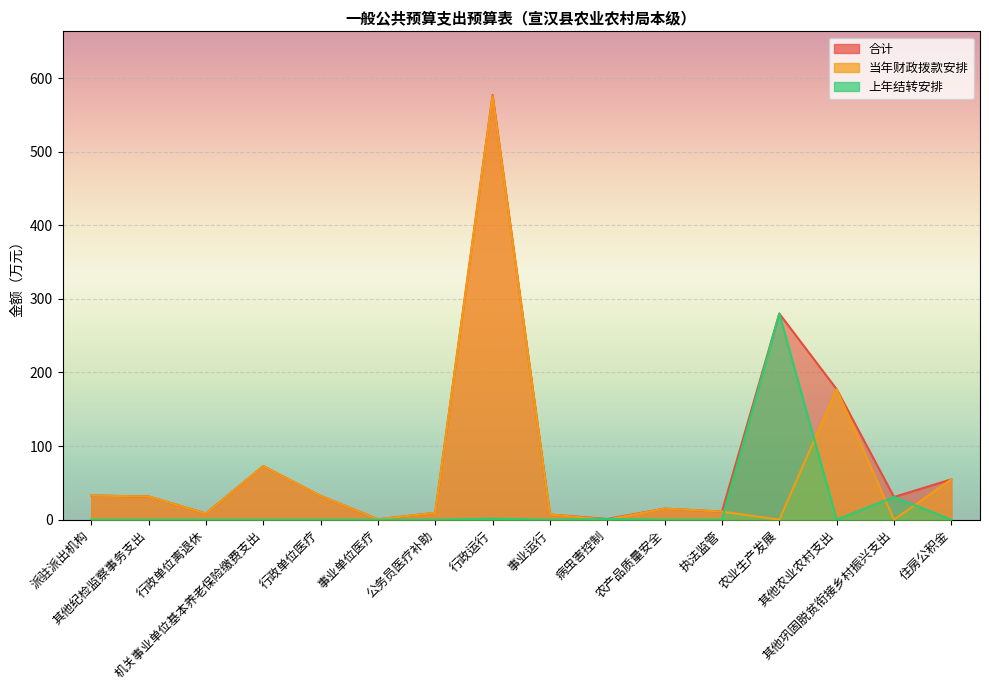

Between 行政单位离退休 and 住房公积金, which series saw the biggest shift?

合计